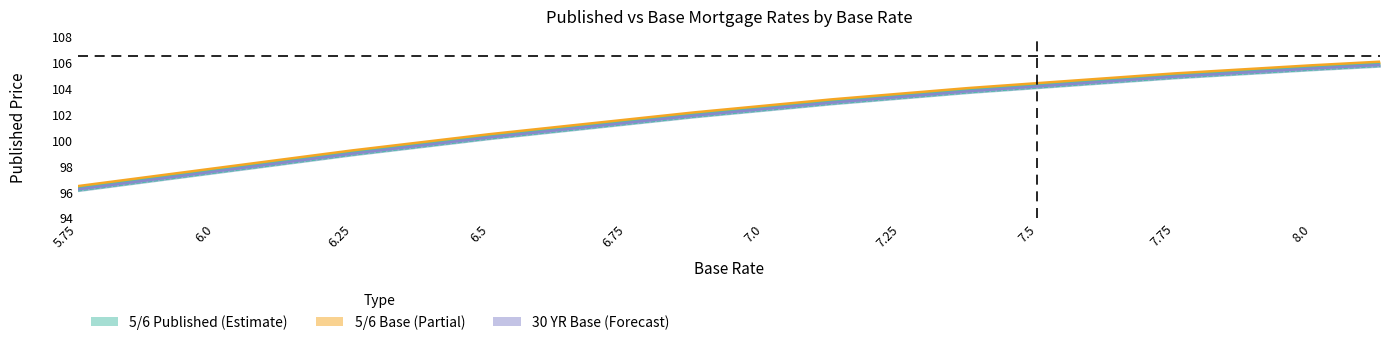

Between 6.625 and 5.75, which is larger?

6.625